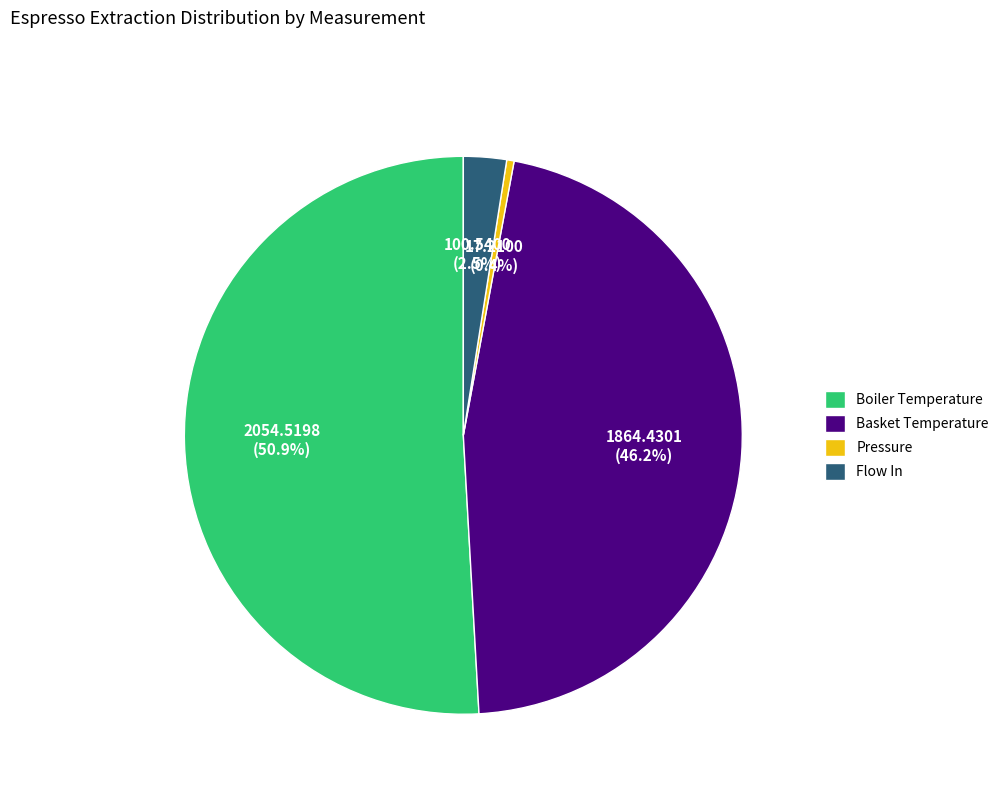

Which category accounts for the majority?

Boiler Temperature